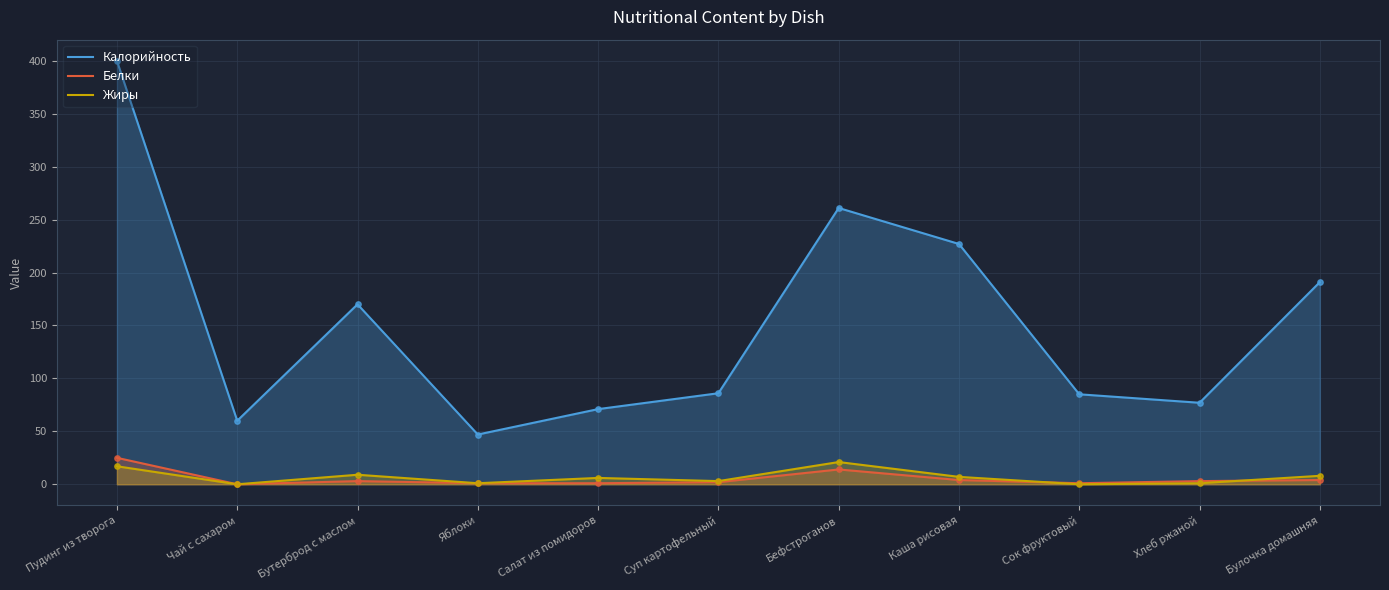

At which category is the sum across all series the highest?

Пудинг из творога